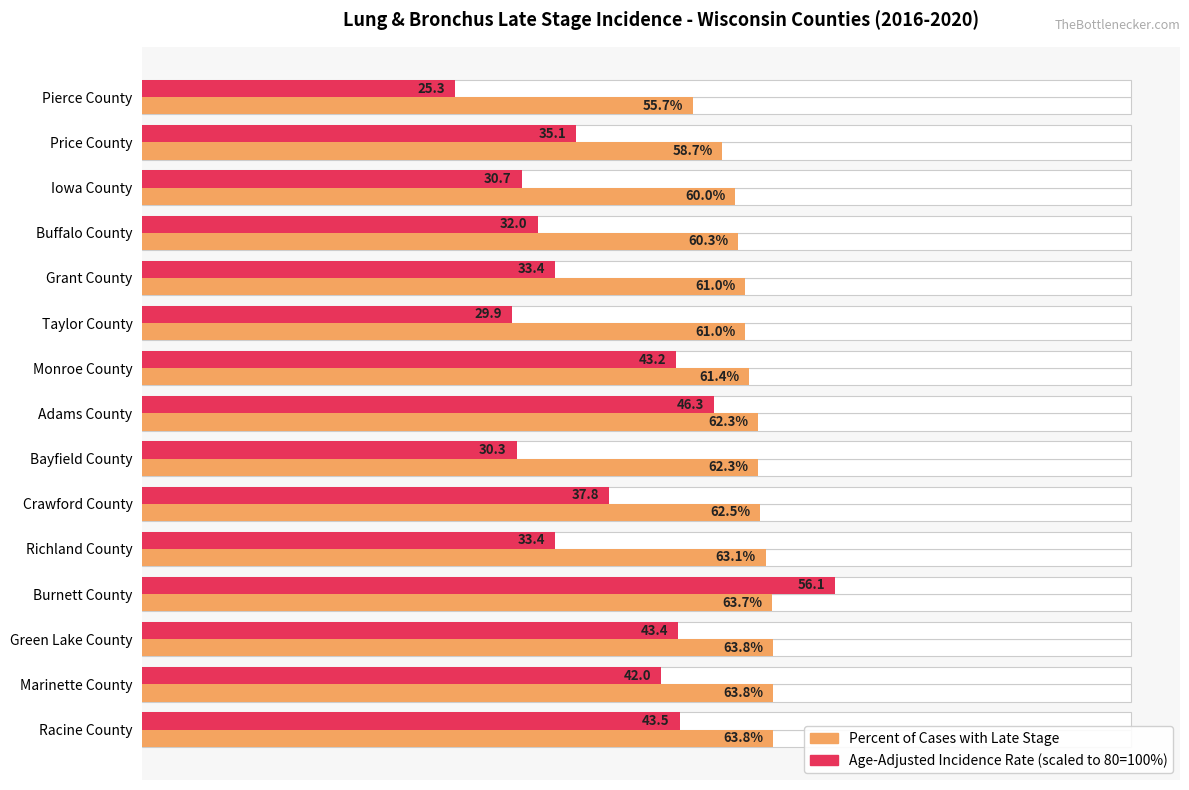

How many categories are shown in the chart?

15